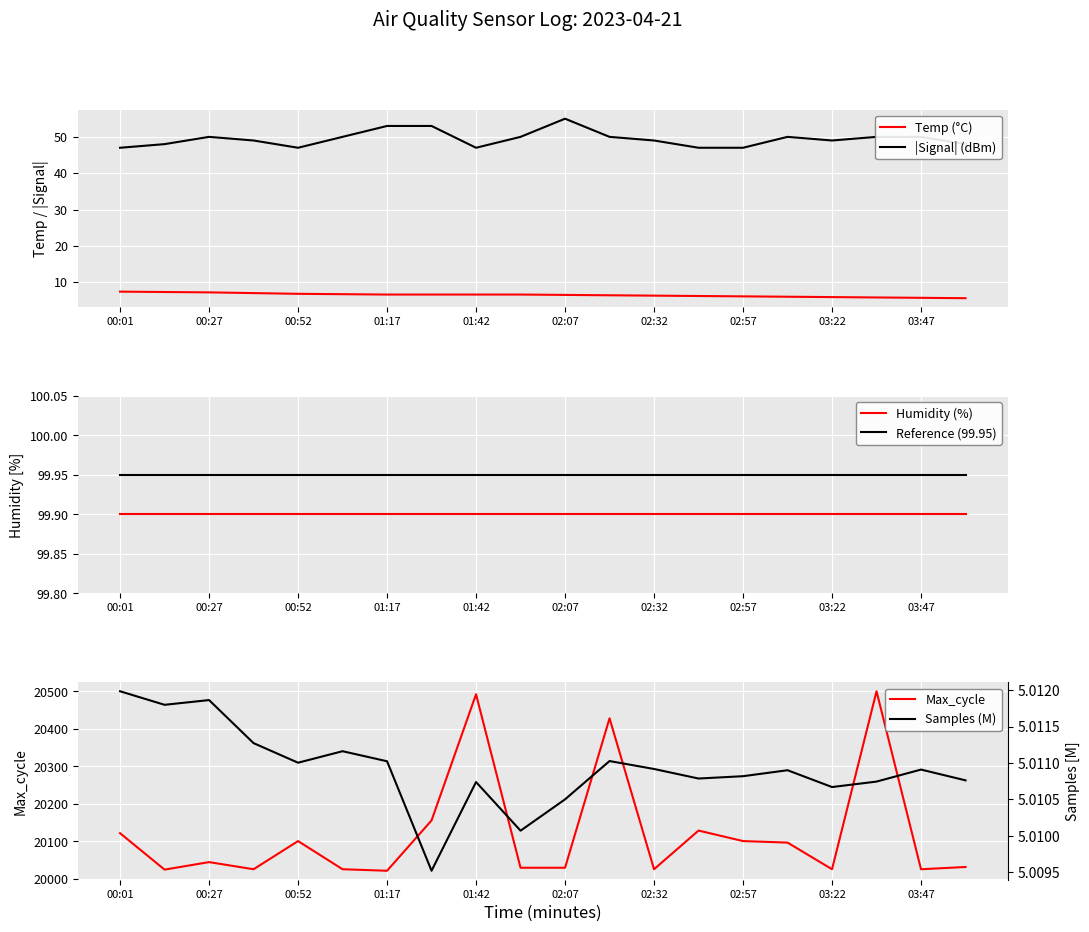

At how many categories does at least one series exceed 1299?

20